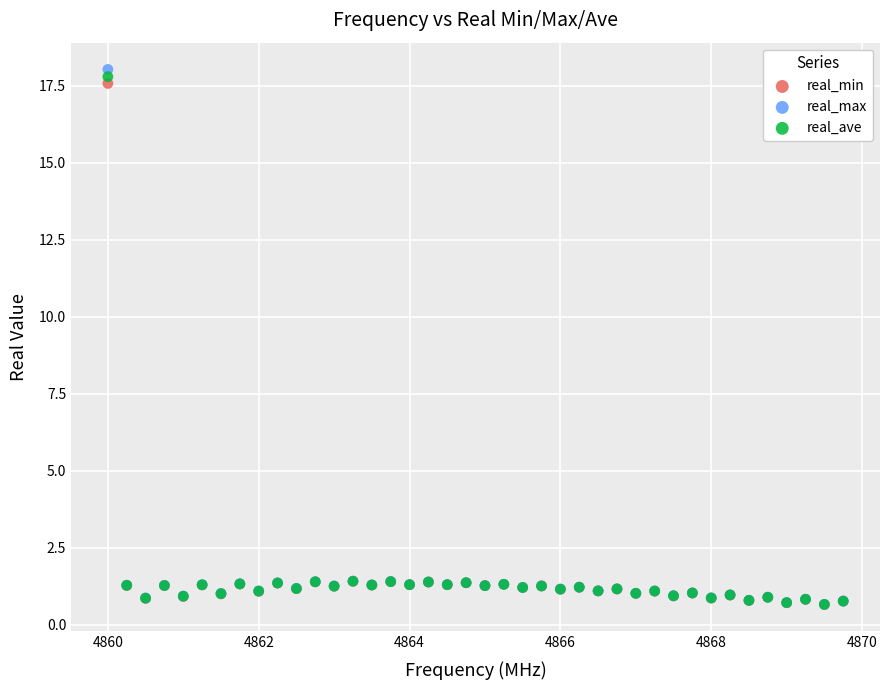

Which series has the largest Y range (max minus min)?

real_max